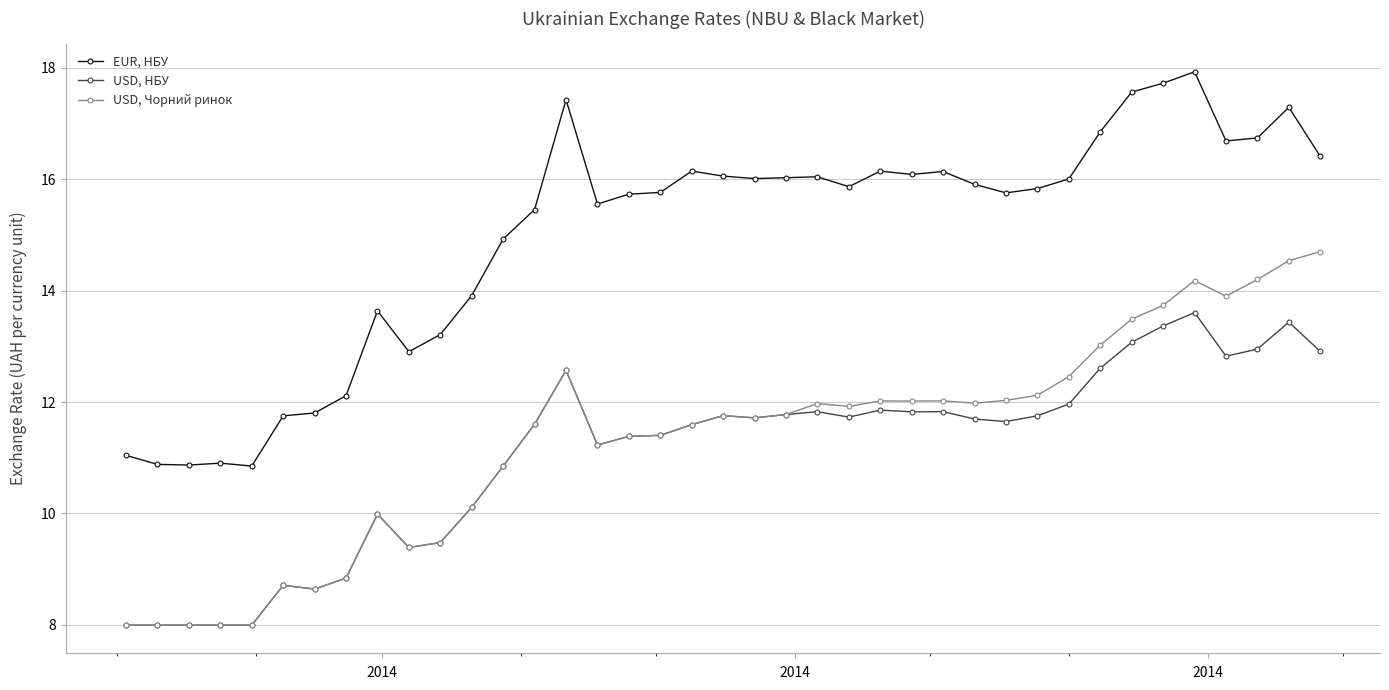

What is the average value of the USD, Чорний ринок series?

11.3